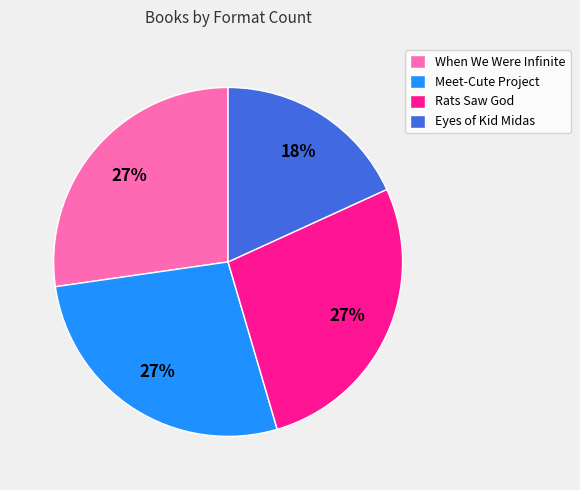

True or false: Eyes of Kid Midas accounts for 30% of the total.

False